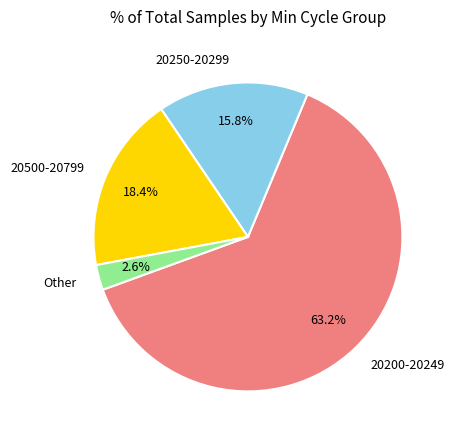

Approximately how many times larger is the value at 20500-20799 compared to 20200-20249?

0.3